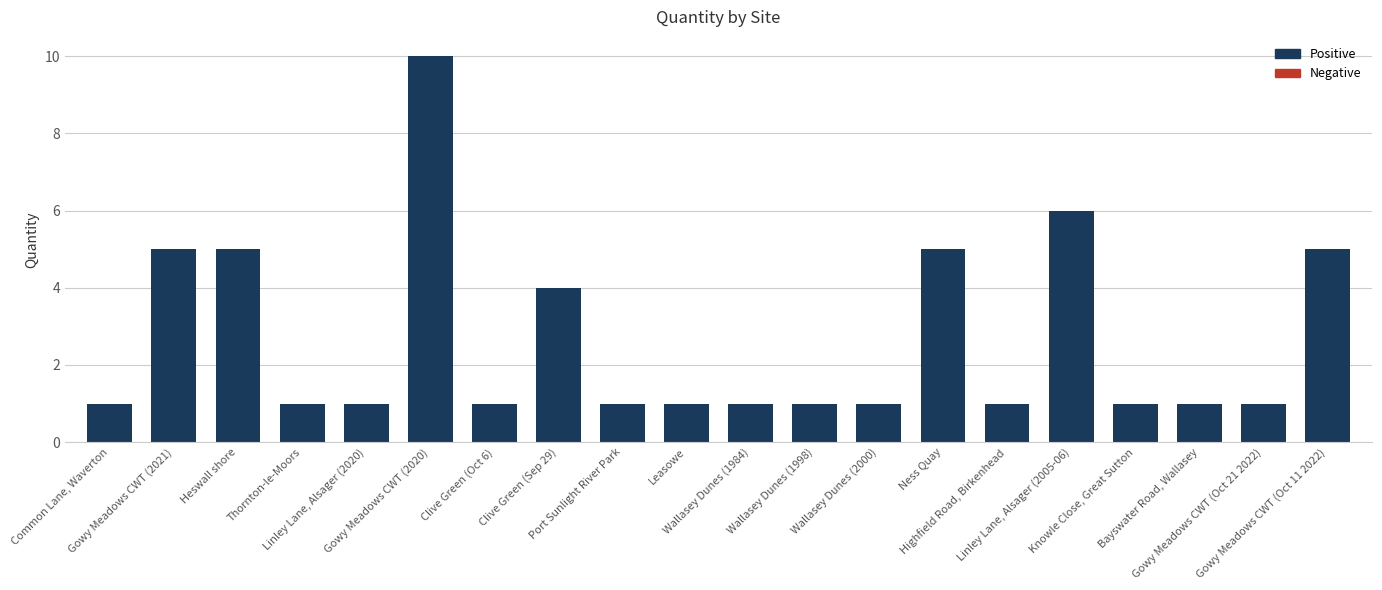

The chart shows a value of 1 at Knowle Close, Great Sutton. True or false?

True